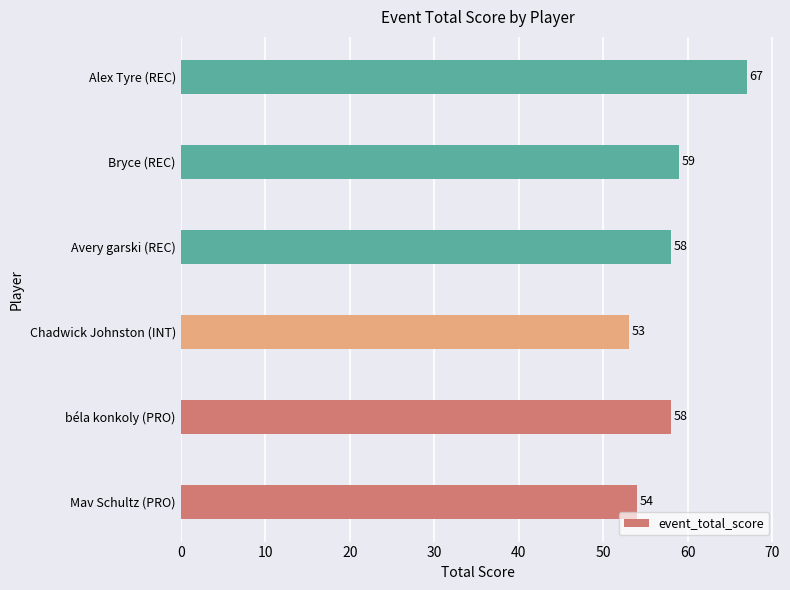

What is the approximate value at Mav Schultz (PRO)?

54